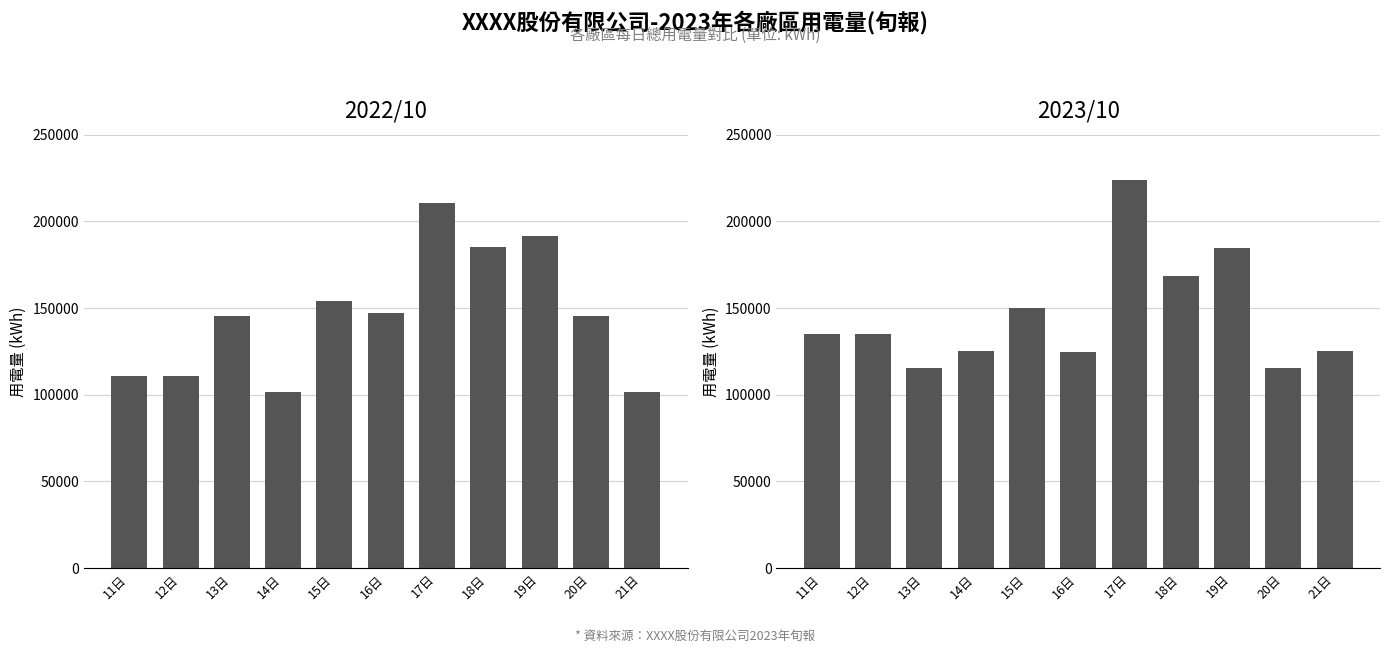

Which series has the largest total across all categories?

2022/10 用電量